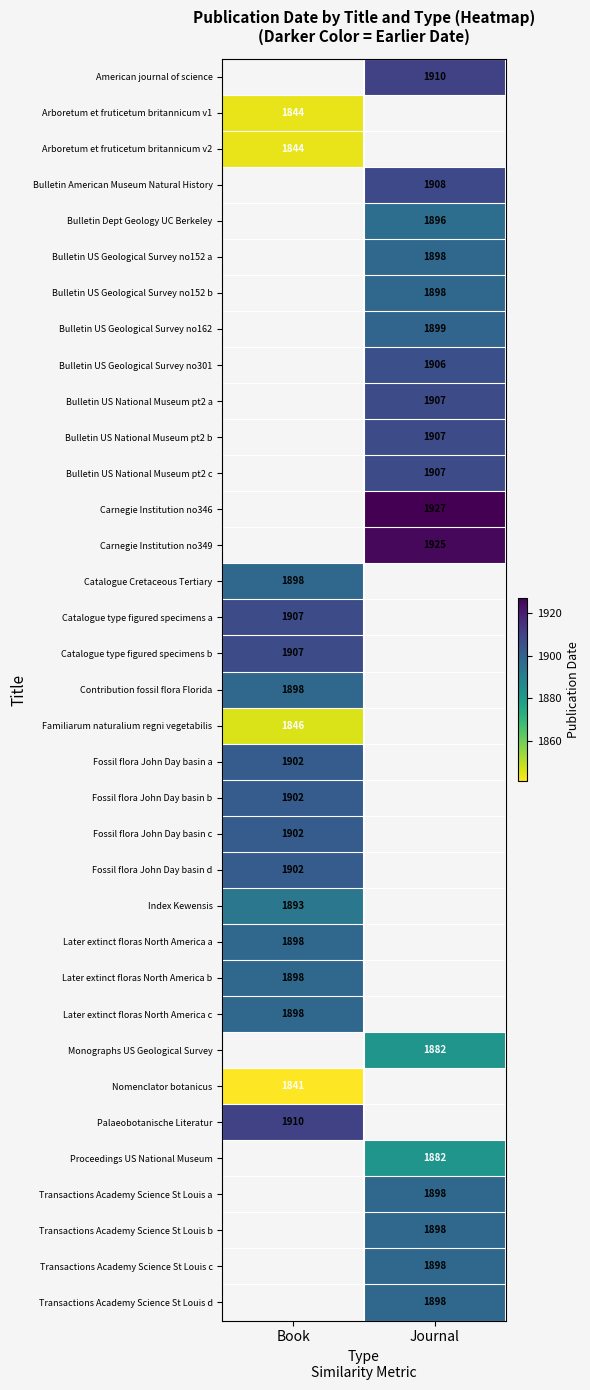

The value of Bulletin US National Museum pt2 c at Journal is 791. True or false?

False